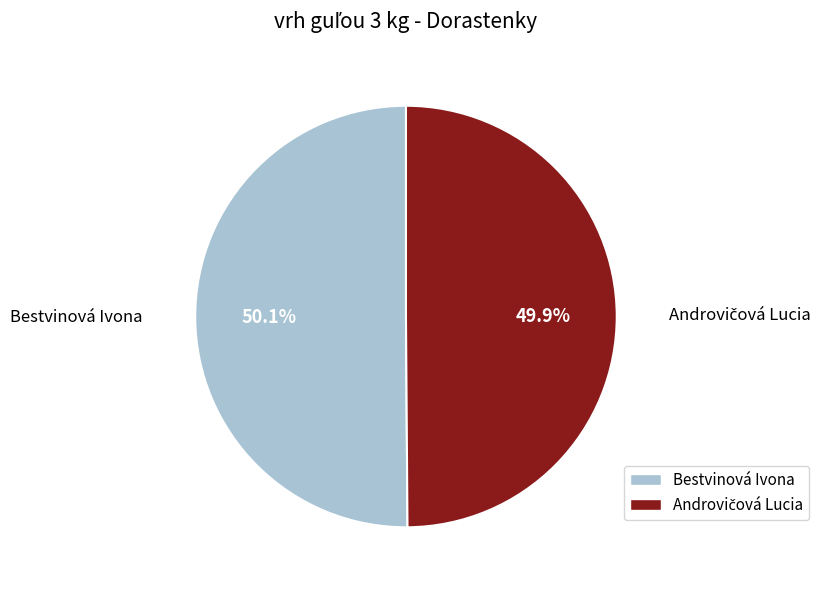

Is there a majority slice in this chart?

Yes